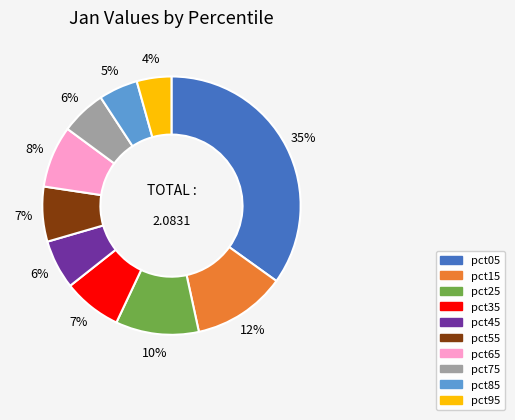

Which has a higher value, pct45 or pct55?

pct55